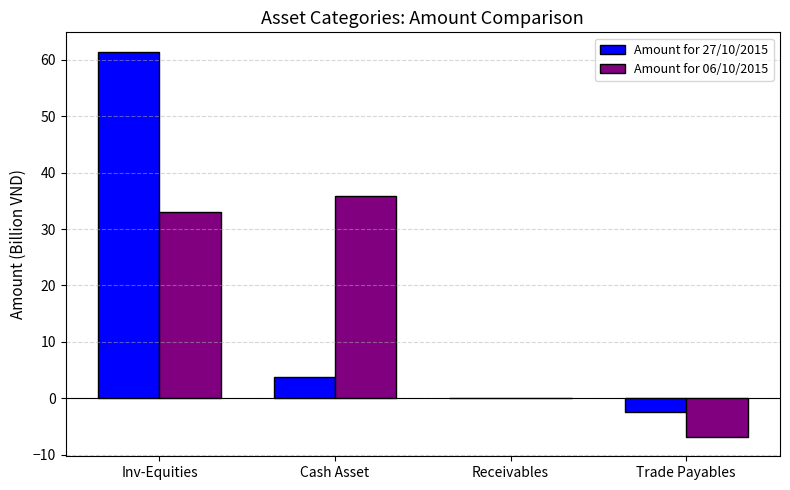

What is the approximate value of Amount for 27/10/2015 at Cash Asset?

3.8